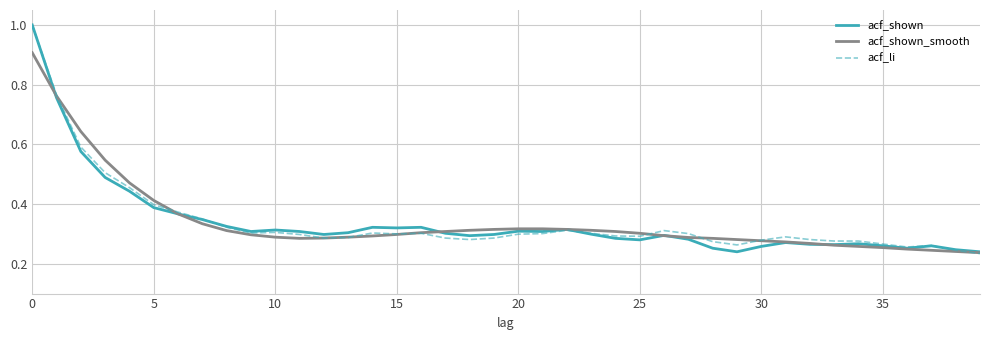

True or false: acf_shown_smooth and acf_li intersect in this chart.

True